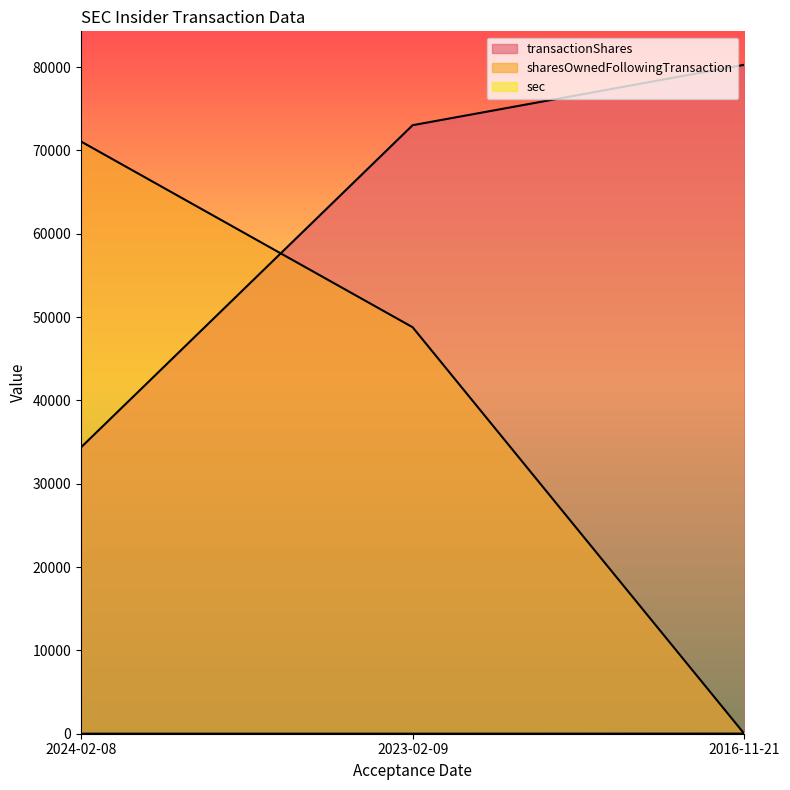

How many data points in transactionShares are above 73023?

1